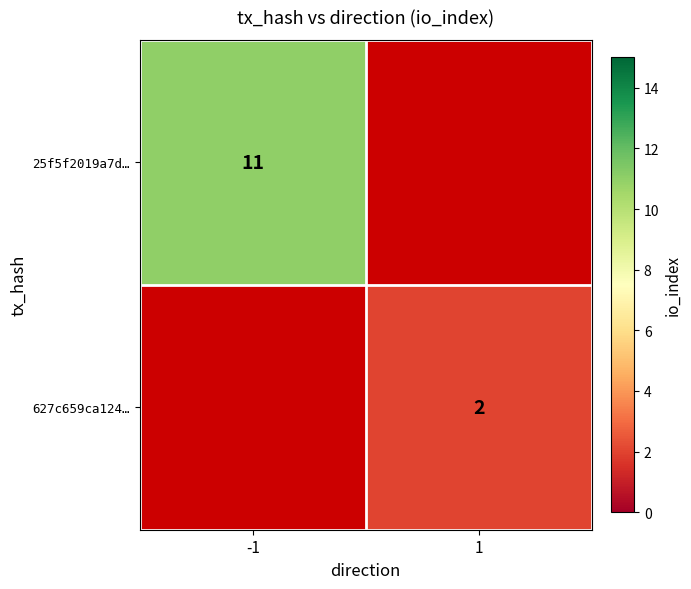

Which category has the lowest value across all series?

1